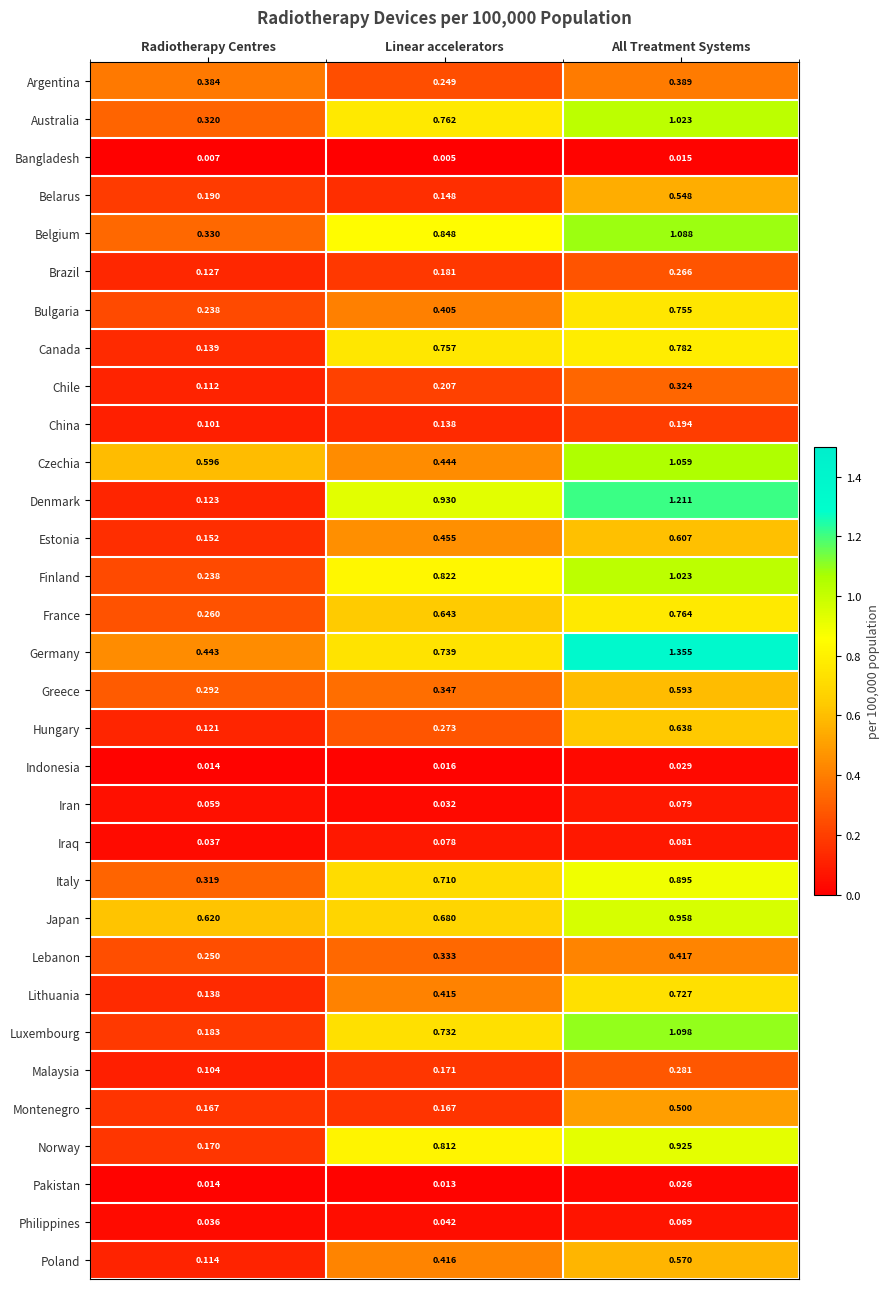

Rank the series at Linear accelerators from highest to lowest value.

Denmark, Belgium, Finland, Norway, Australia, Canada, Germany, Luxembourg, Italy, Japan, France, Estonia, Czechia, Poland, Lithuania, Bulgaria, Greece, Lebanon, Hungary, Argentina, Chile, Brazil, Malaysia, Montenegro, Belarus, China, Iraq, Philippines, Iran, Indonesia, Pakistan, Bangladesh